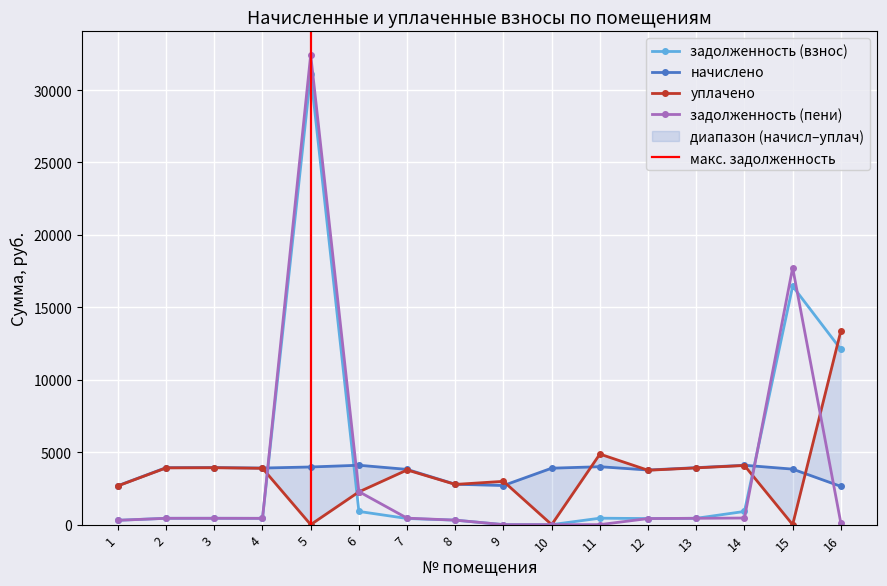

Reading left to right, extract all data points from this chart.

задолженность (взнос): 298.6	437.2	438.1	434.0	31105.8	911.1	423.6	309.8	0.0	0.0	444.3	418.9	437.1	910.9	16460.7	12098.1
начислено: 2687.1	3933.7	3942.9	3906.0	3979.9	4099.9	3813.7	2787.8	2700.0	3896.7	3998.3	3770.3	3933.7	4099.0	3832.1	2641.0
уплачено: 2675.8	3917.2	3926.2	3889.5	0.0	2260.4	3774.2	2776.0	2988.6	0.0	4870.0	3754.3	3917.1	4081.7	0.0	13374.0
задолженность (пени): 298.6	437.1	438.1	434.0	32432.5	2277.7	447.0	309.8	0.0	0.0	0.0	418.9	437.1	455.4	17738.1	104.4